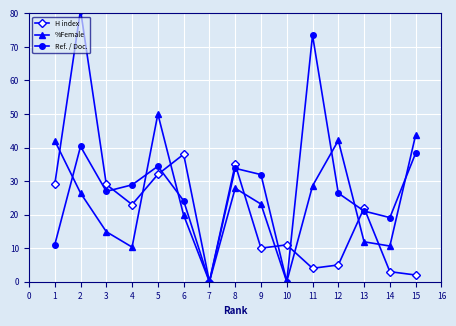

What is the value of the Ref. / Doc. point at the 1st from the left?

11.0